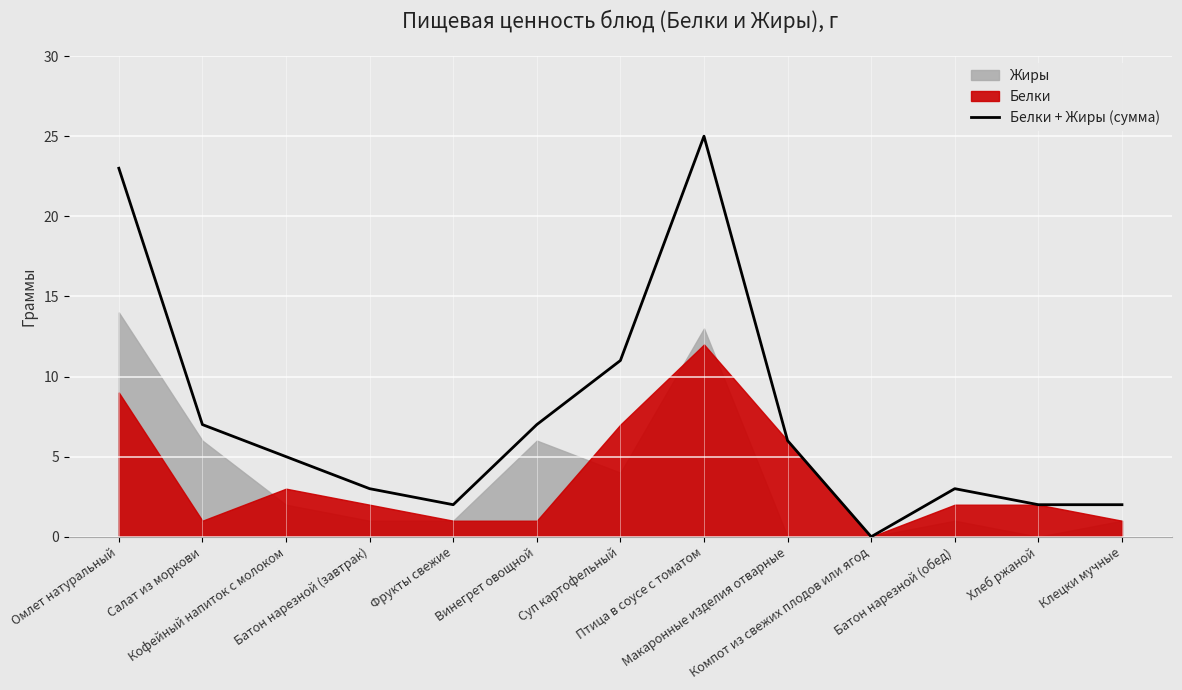

Does the chart display data point markers on the line(s)?

No